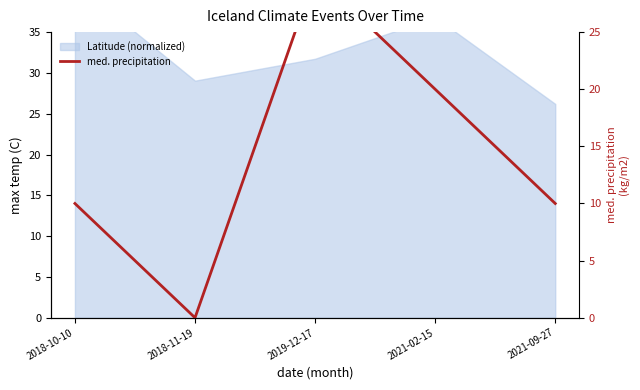

How many lines are shown in the chart?

1